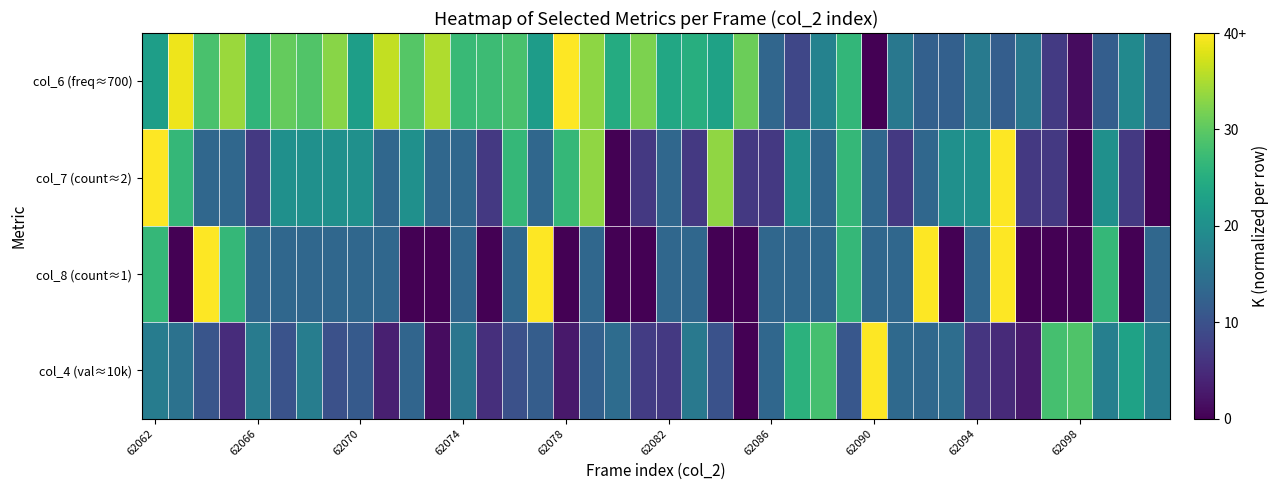

Which series has the widest spread of values?

col_6 (freq≈700)